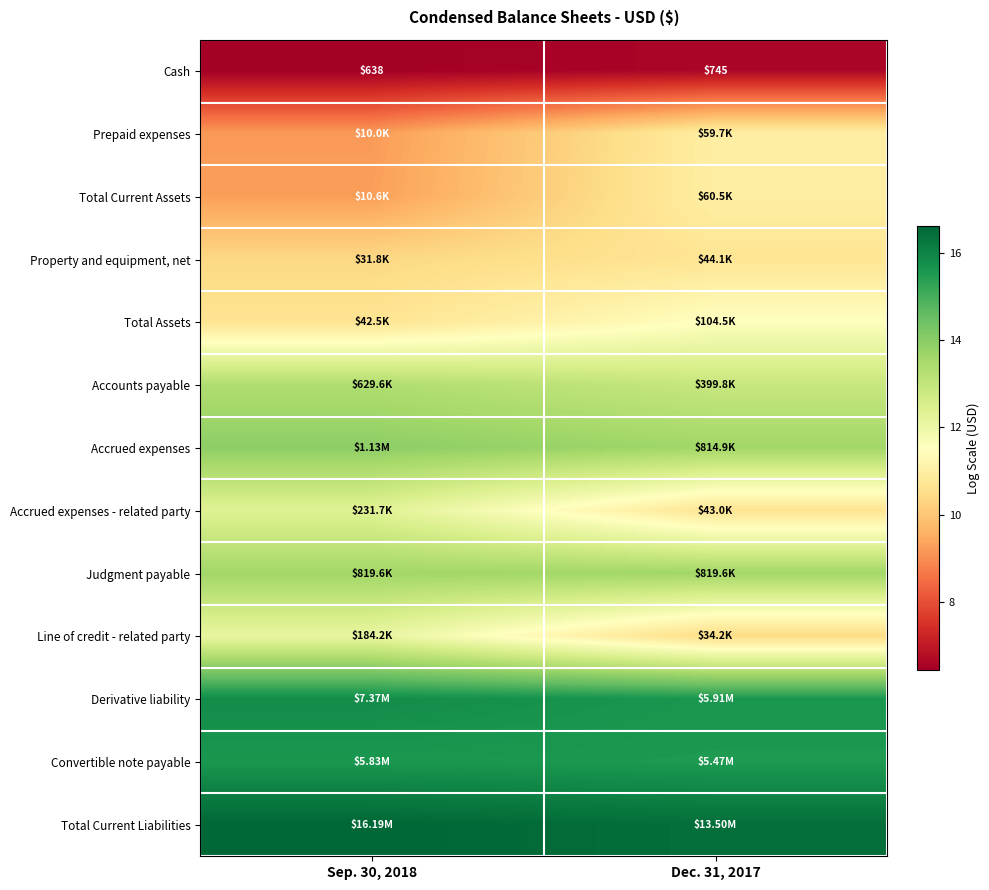

What is the spread (max minus min) of values at Sep. 30, 2018?

10.1